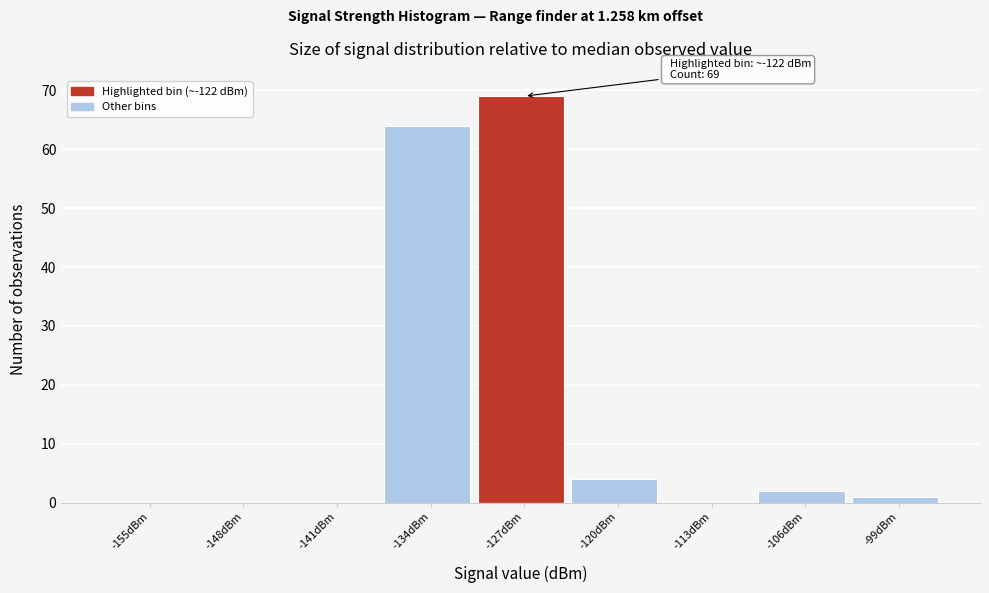

Reading right to left, list all the values displayed in this chart.

-99dBm=1	-106dBm=2	-113dBm=0	-120dBm=4	-127dBm=69	-134dBm=64	-141dBm=0	-148dBm=0	-155dBm=0